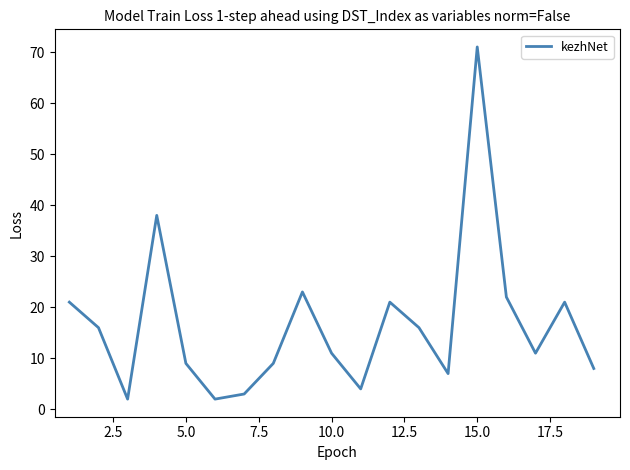

What is the maximum value shown in the chart?

71